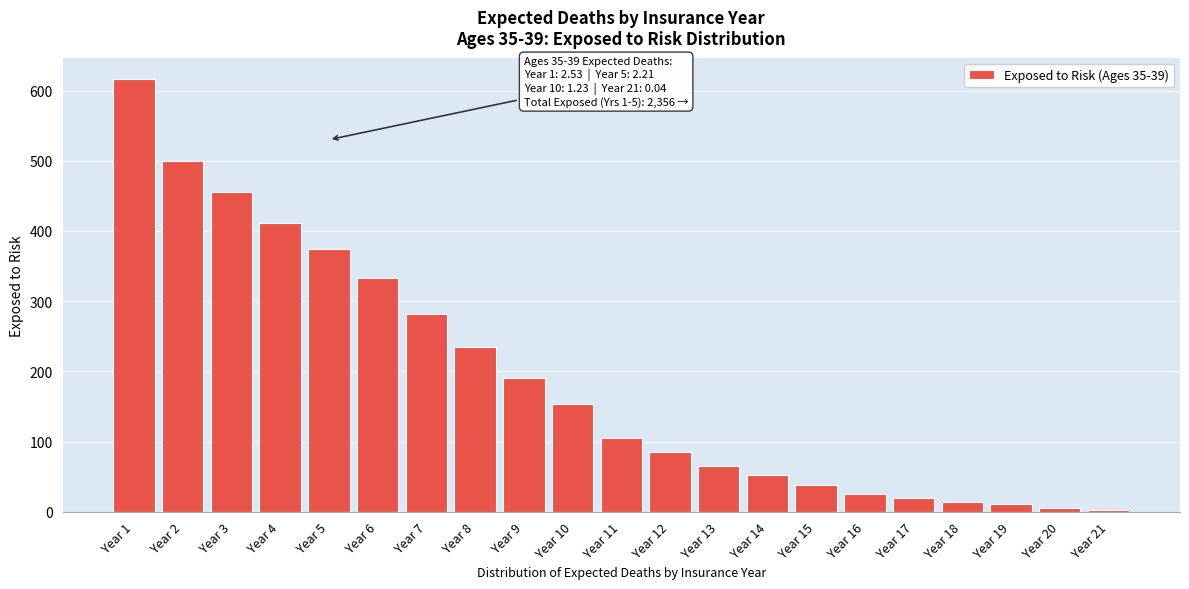

Reading left to right, what are all the values shown in this chart?

616	500	455	411	374	333	281	235	191	154	105	85	65	53	38	25	20	14	11	6	2